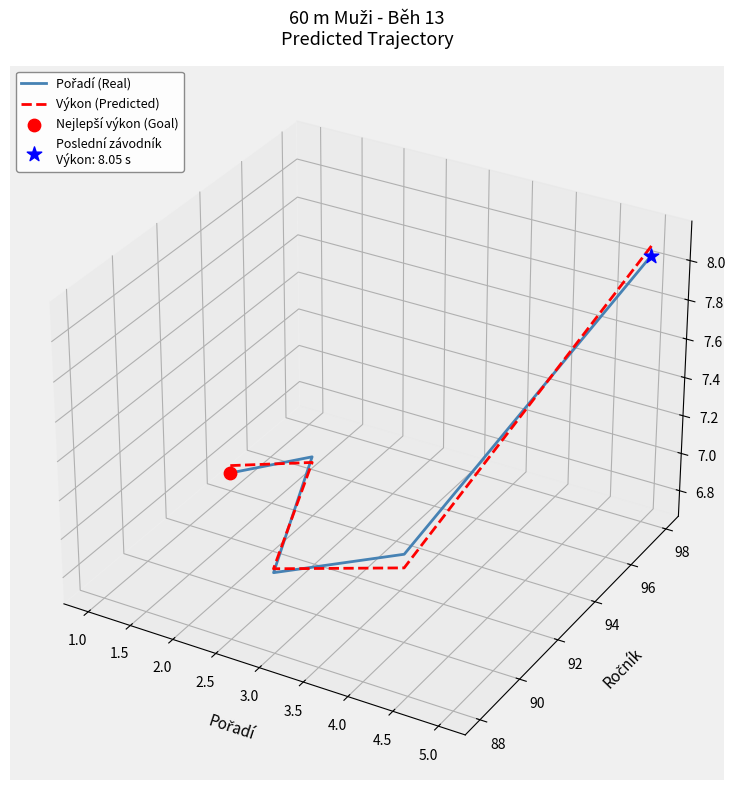

At which category is the sum across all series the highest?

2.5